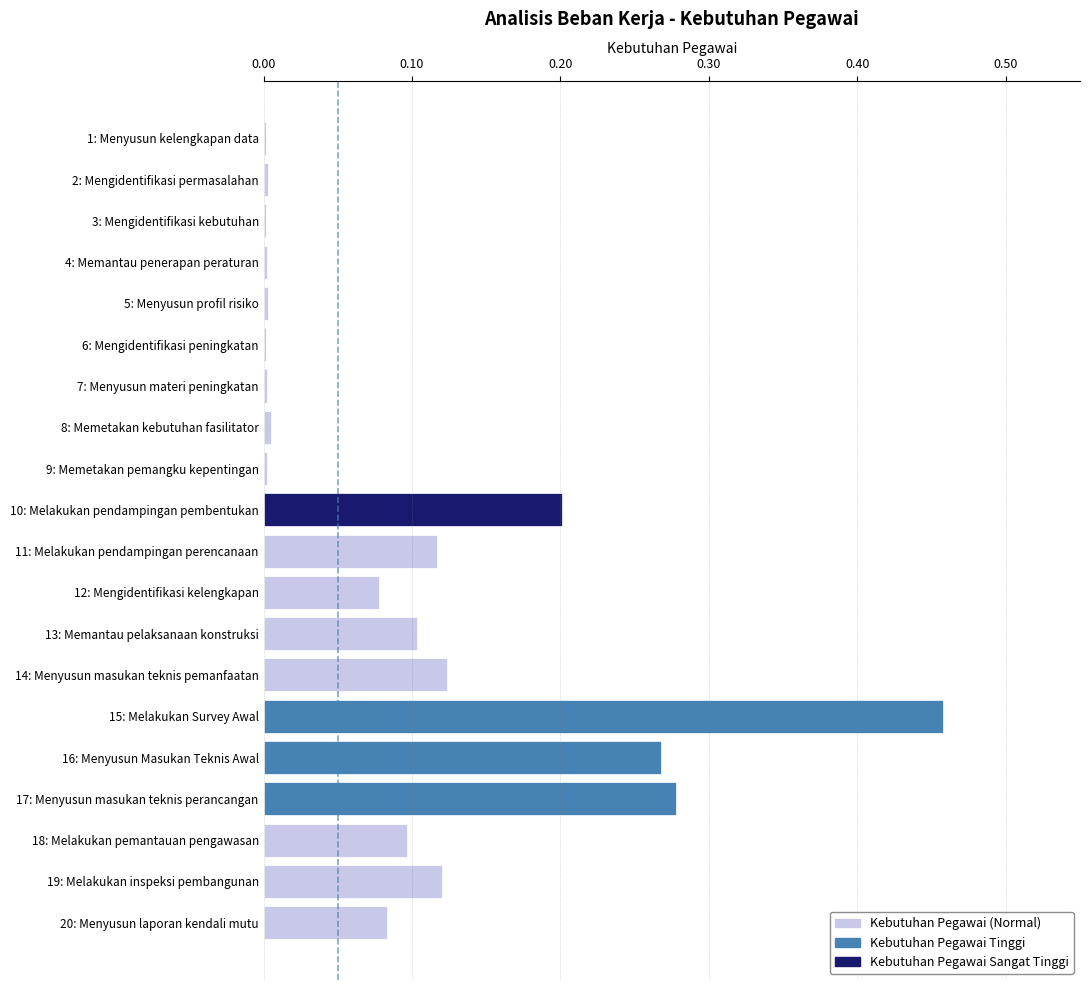

At which category does the chart reach its peak across all series?

15: Melakukan Survey Awal